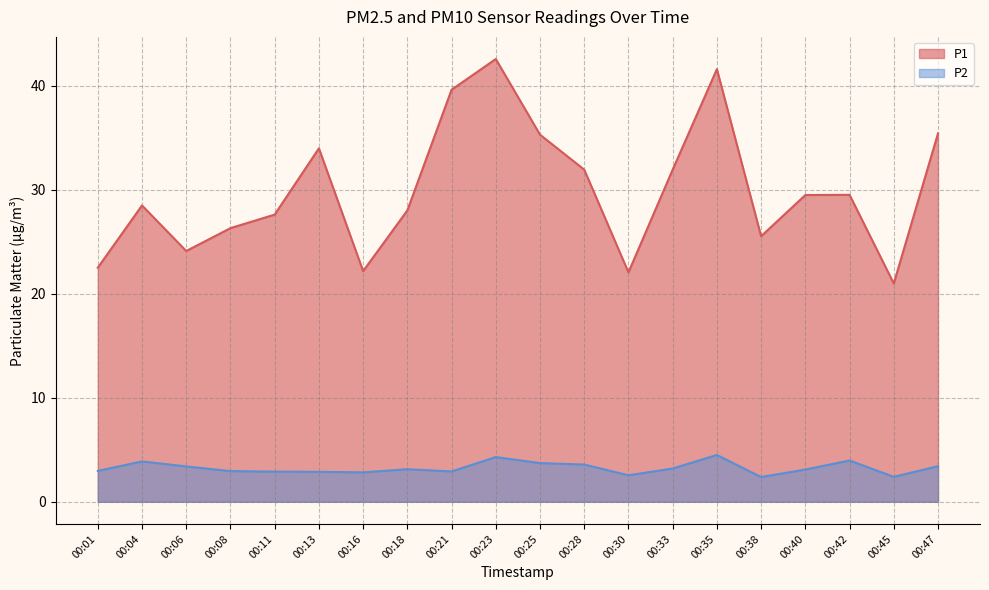

Between 00:47 and 00:35, which is larger?

00:35